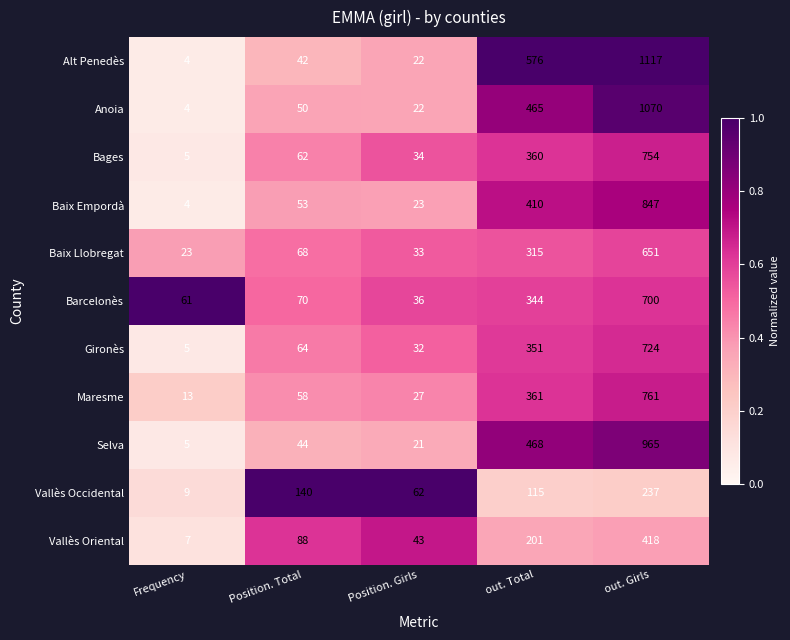

What is the spread (max minus min) of values at Position. Girls?

41